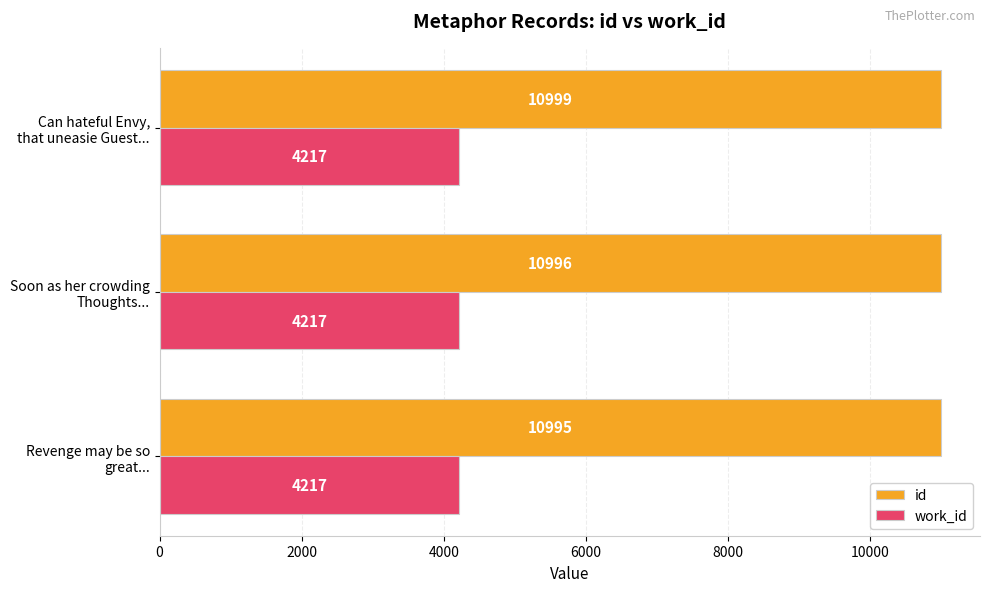

Which series has the largest total across all categories?

id